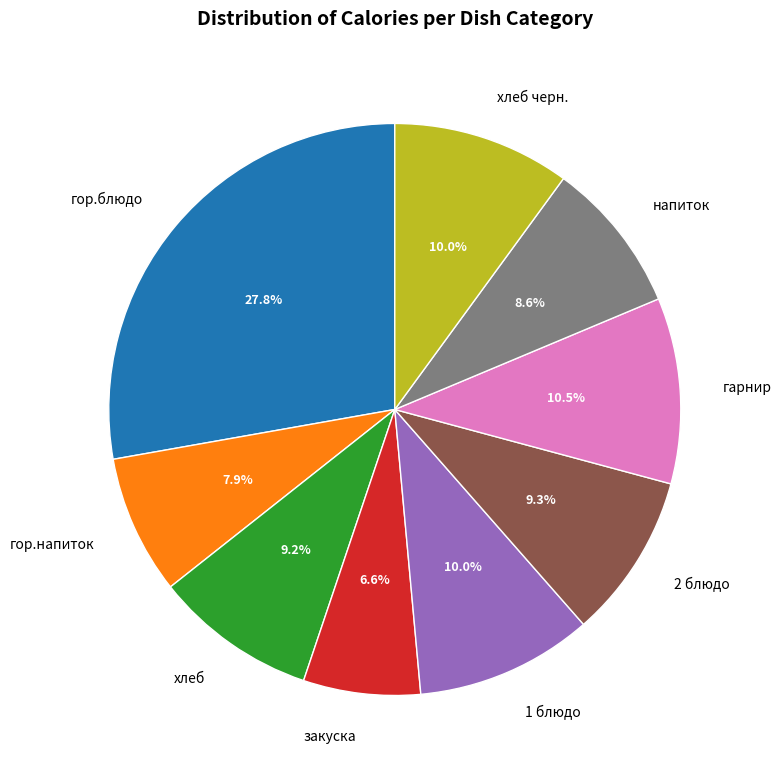

Does any single category account for the majority?

No